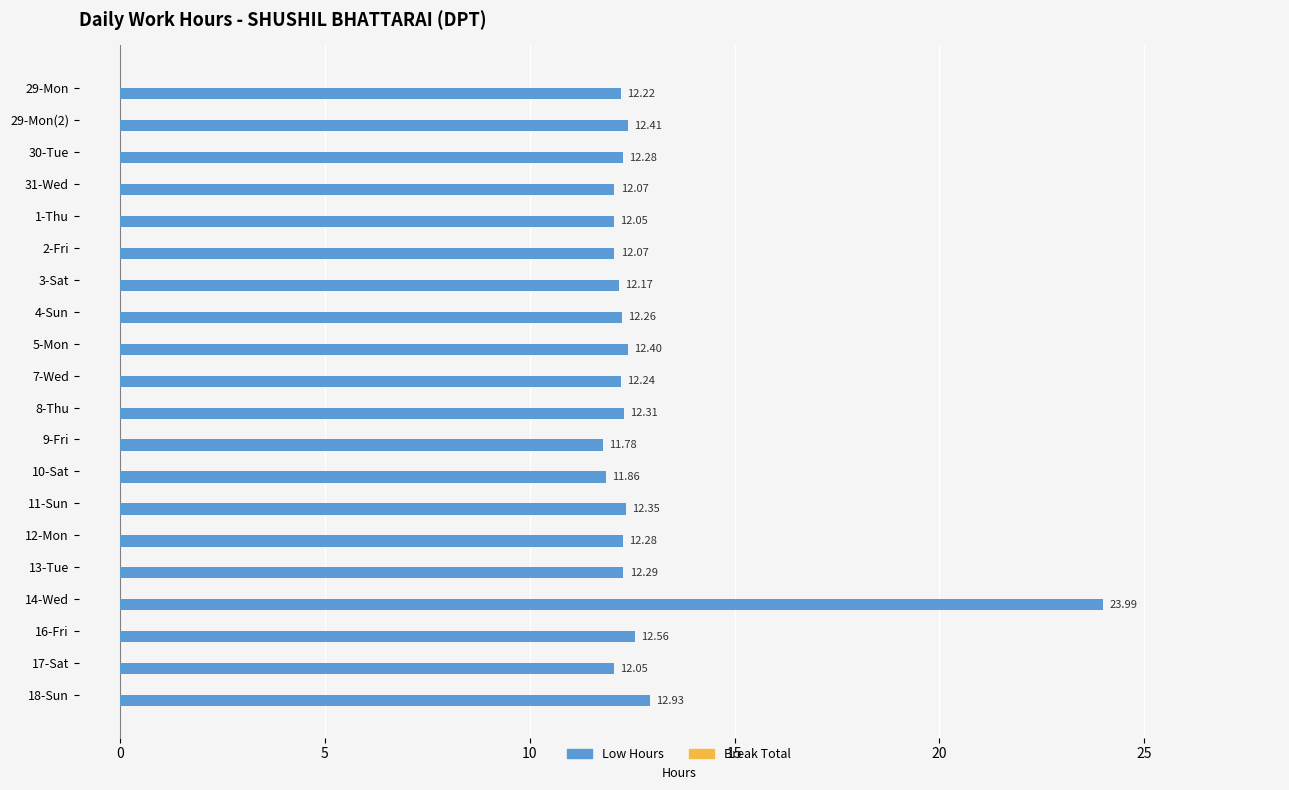

Which has a higher value, 4-Sun or 31-Wed?

4-Sun